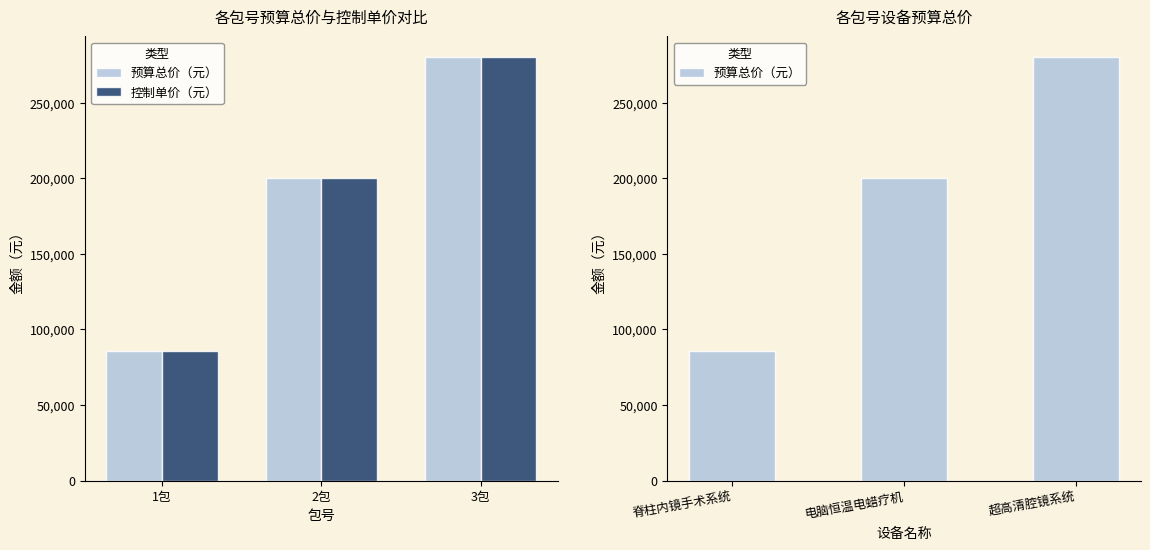

How many values in the 控制单价（元） series are below 200000?

1